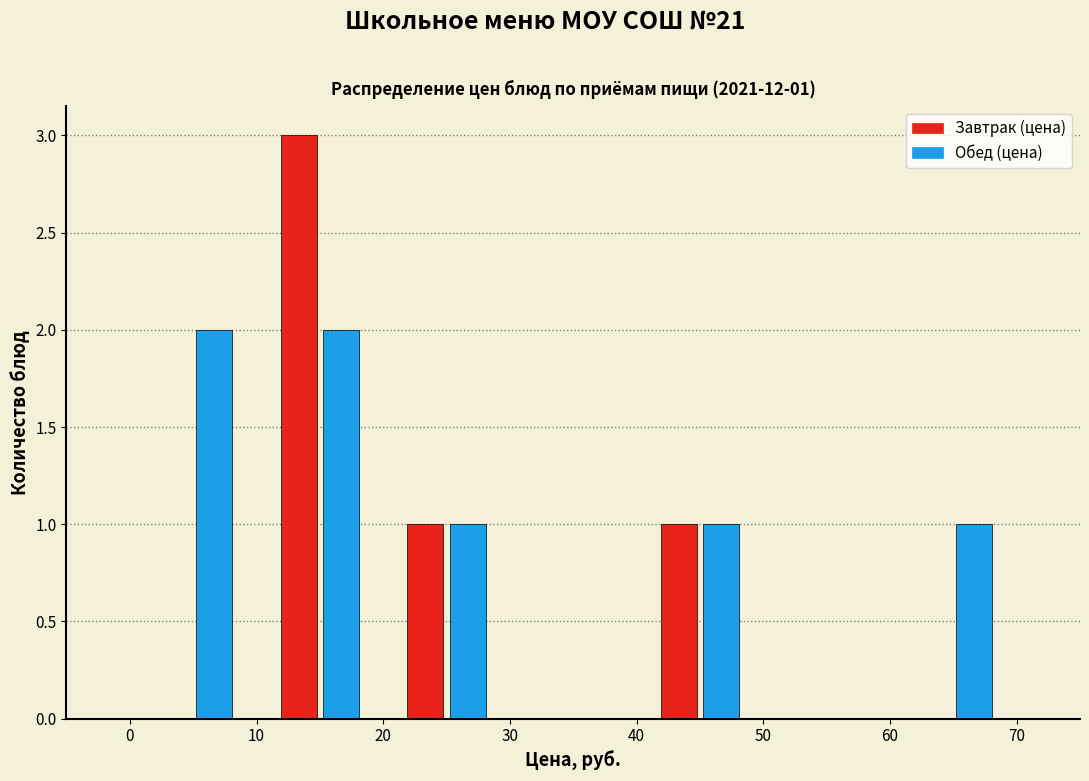

In the Завтрак (цена) series, which range on the x-axis has the tallest bar?

10 to 20